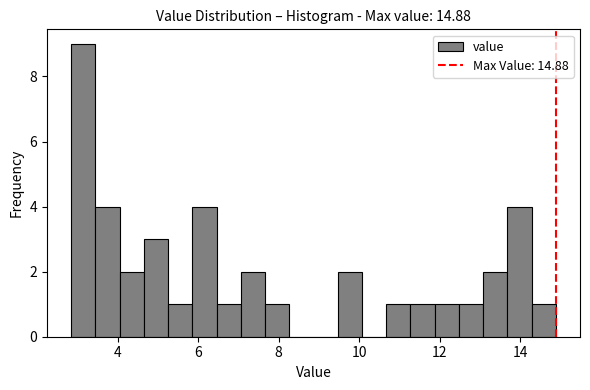

Around what value on the x-axis is the tallest bar? Give the approximate position of its centre, as read against the axis.

3.2